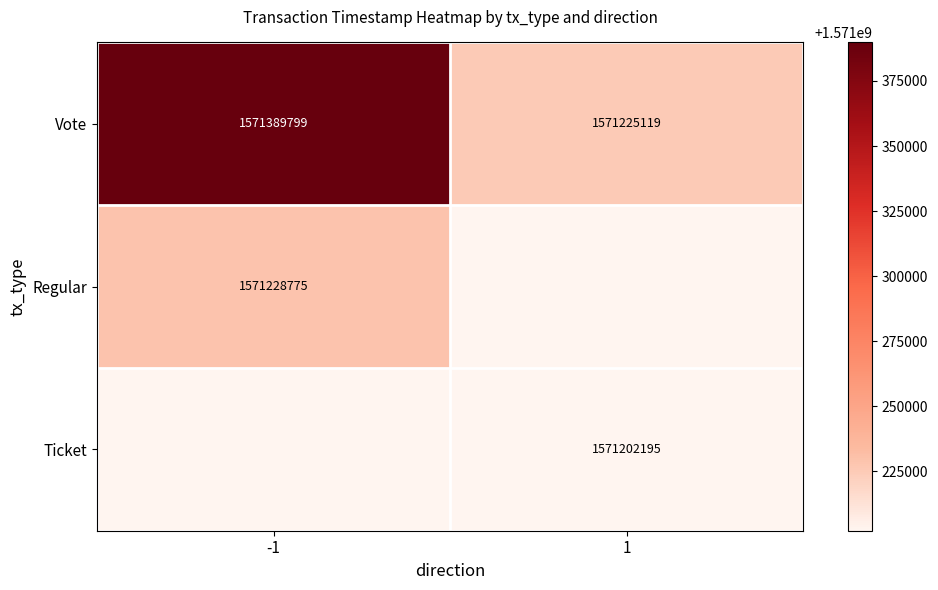

Rank the categories by Vote value from lowest to highest.

1, -1